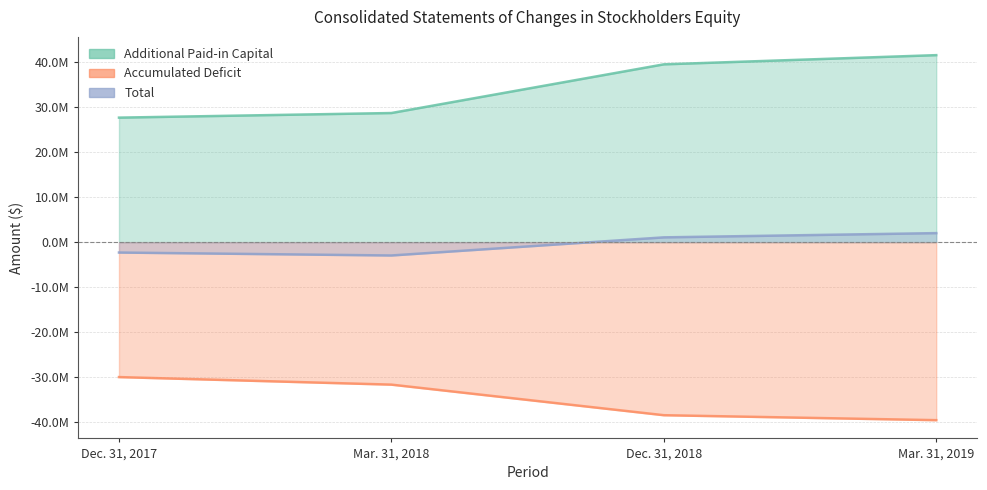

What is the difference between the maximum and minimum values in the Accumulated Deficit series?

9578487